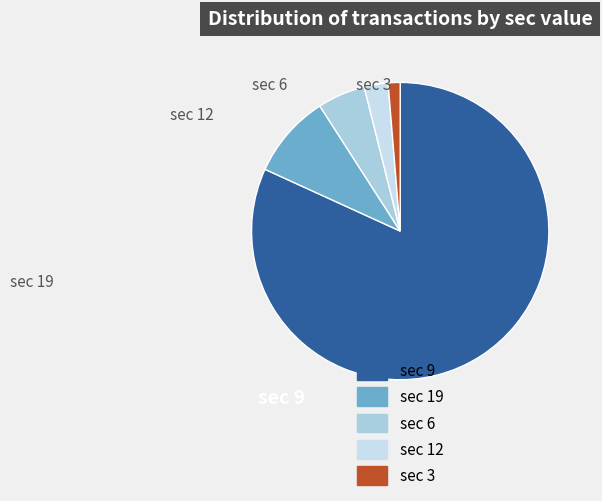

How many segments does this pie chart have?

5